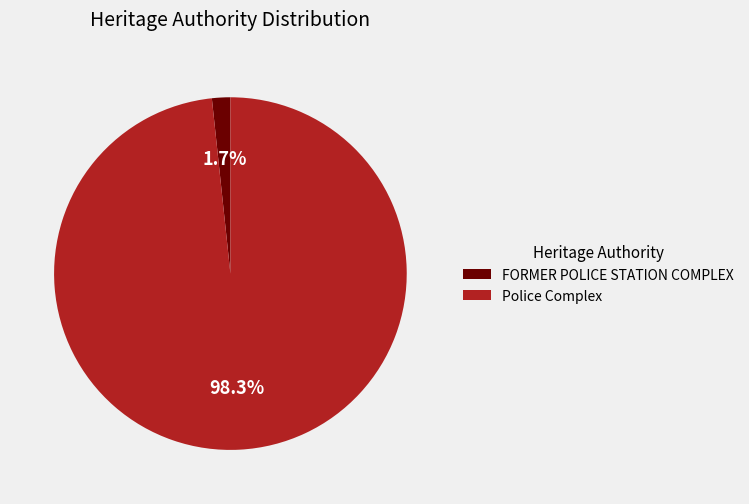

To the nearest percent, what is the difference between the Police Complex and FORMER POLICE STATION COMPLEX slice percentages?

97%